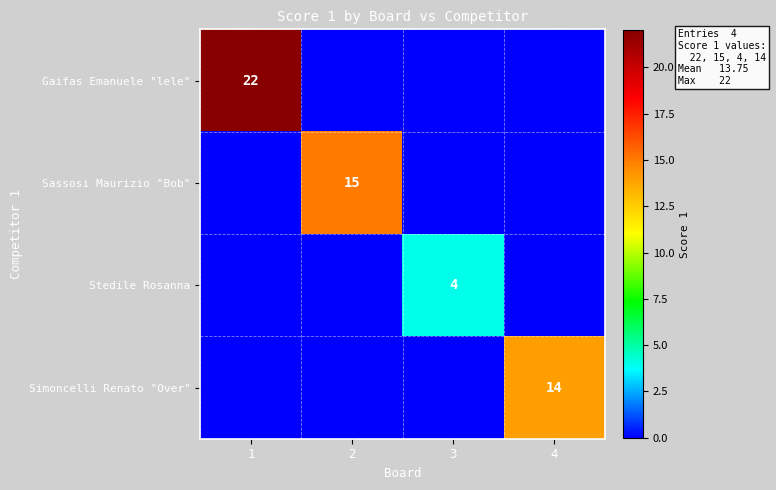

What is the total value across all series at 4?

14